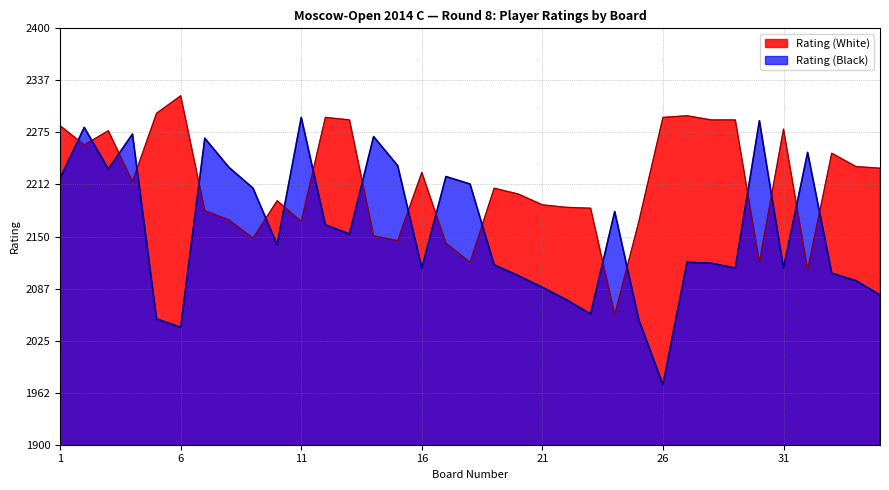

The Rating (White) series shows 2142 at 17. True or false?

True